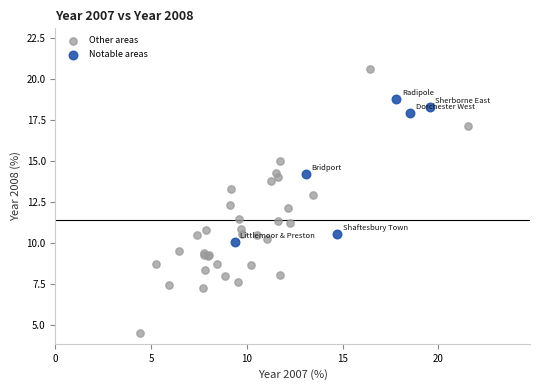

Which series contains the lowest Y value?

Other areas